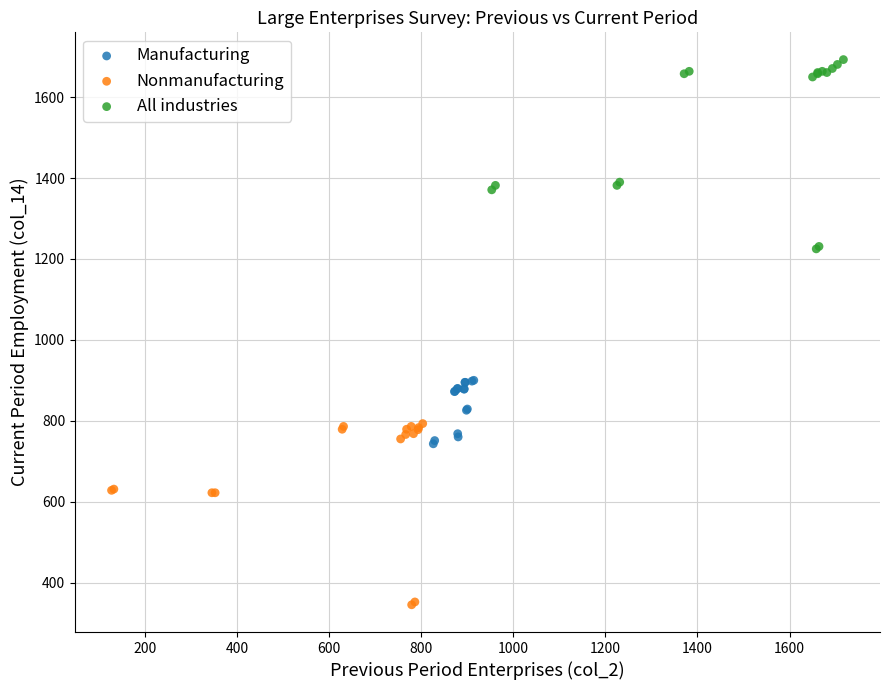

What are all the series names shown in the legend?

Manufacturing, Nonmanufacturing, All industries